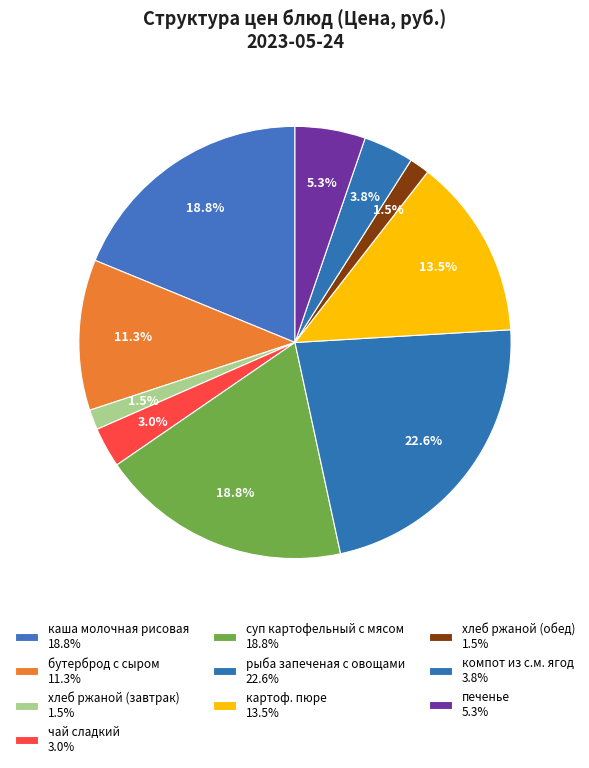

True or false: суп картофельный с мясом accounts for 26% of the total.

False